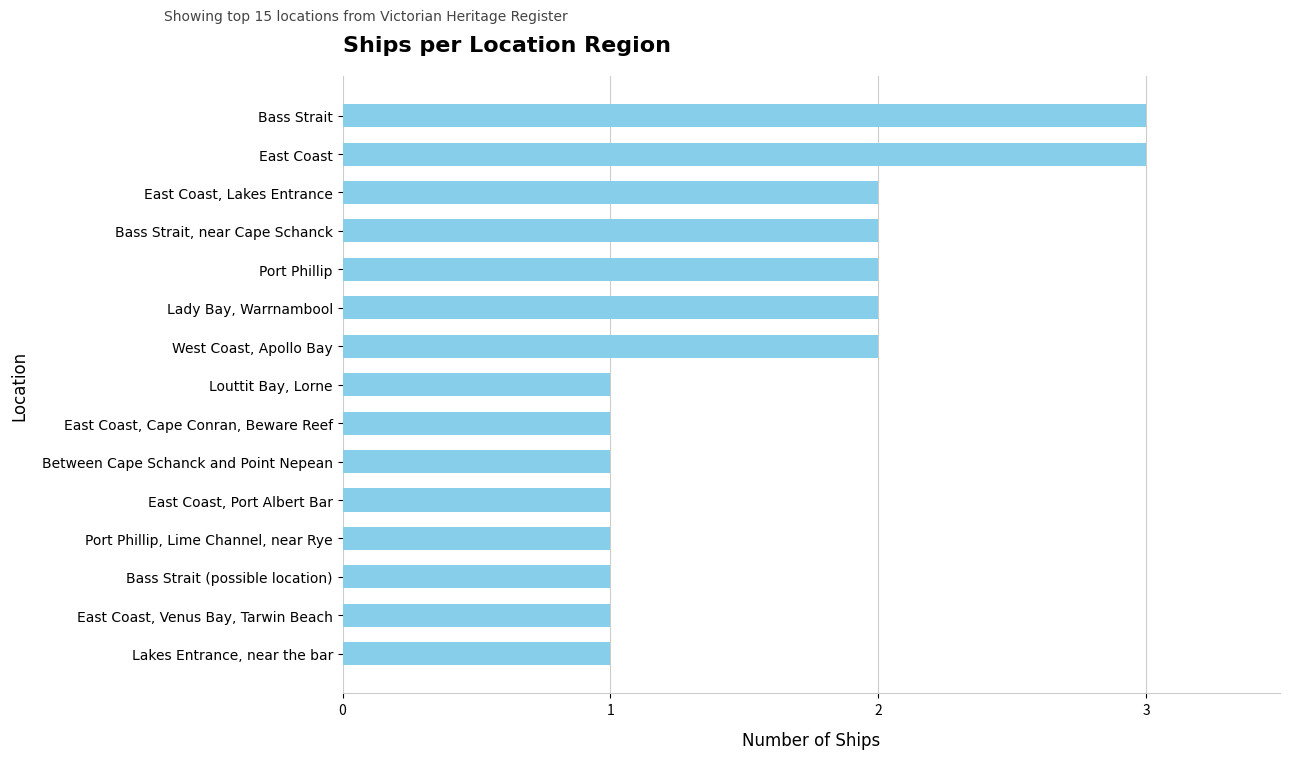

What is the greatest value displayed?

3